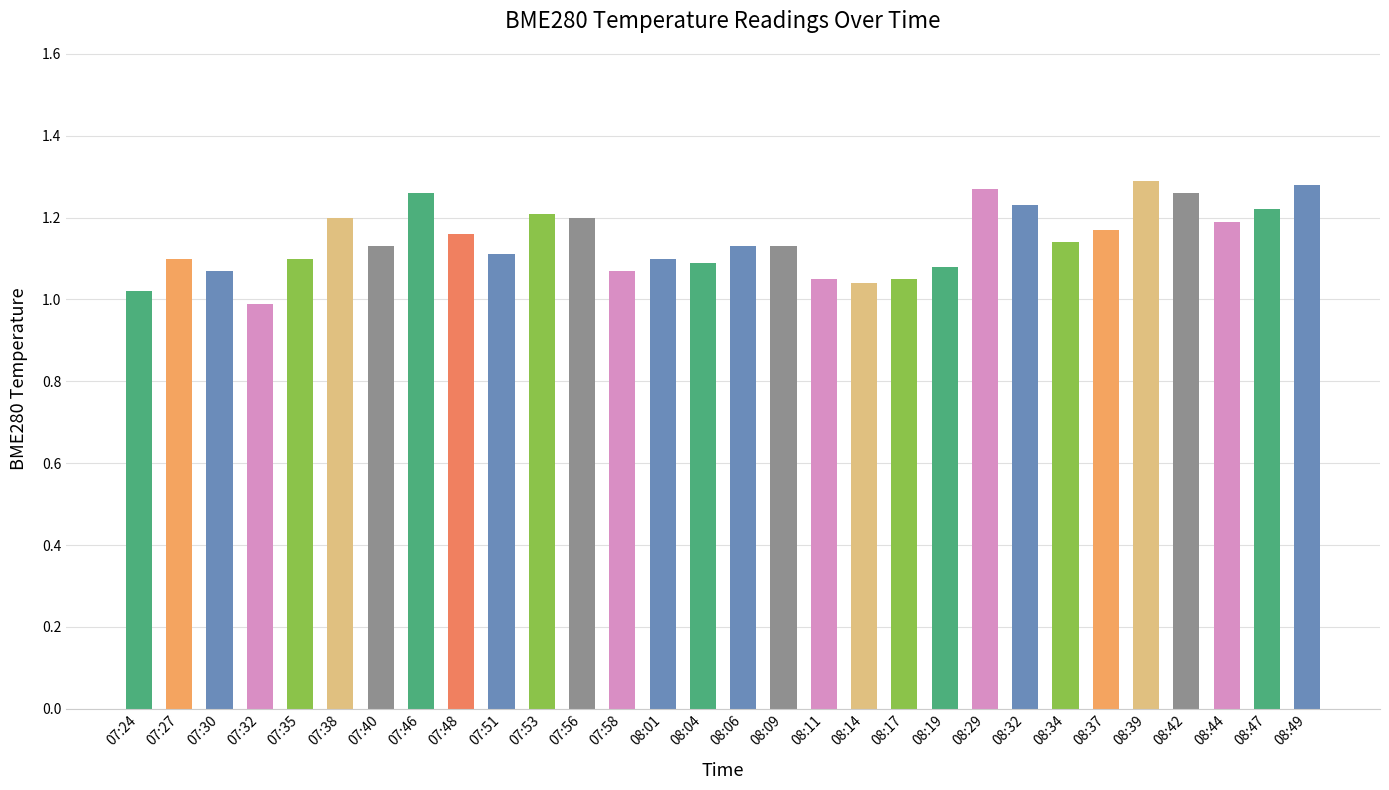

What is the change in value from 08:17 to 08:32?

+0.2